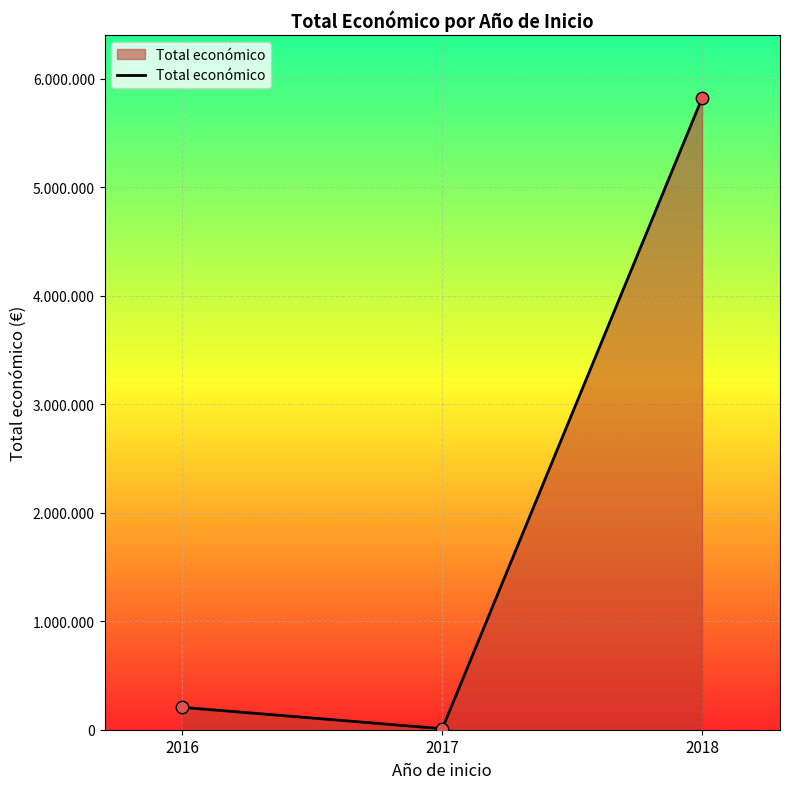

What is the change in value from 2016 to 2017?

-196835